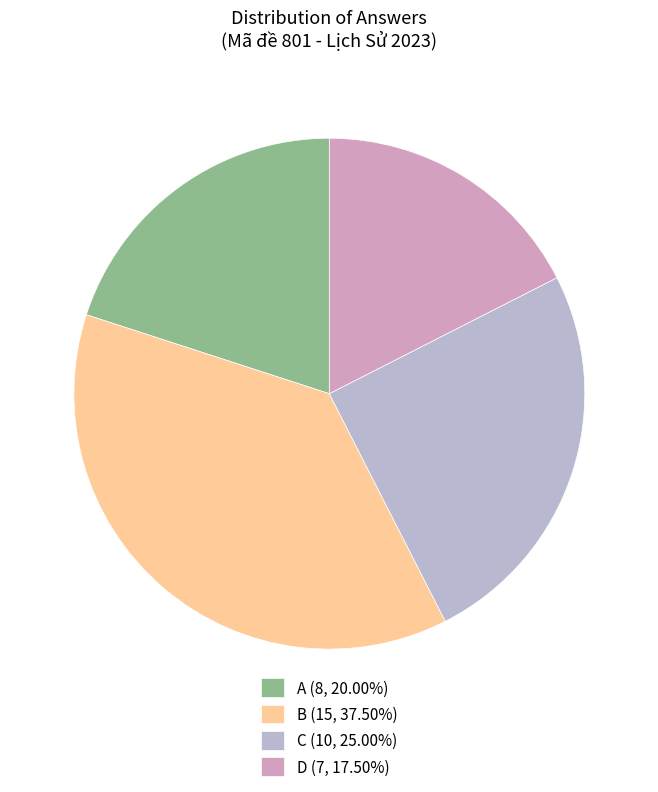

What is the largest slice in the pie chart?

B